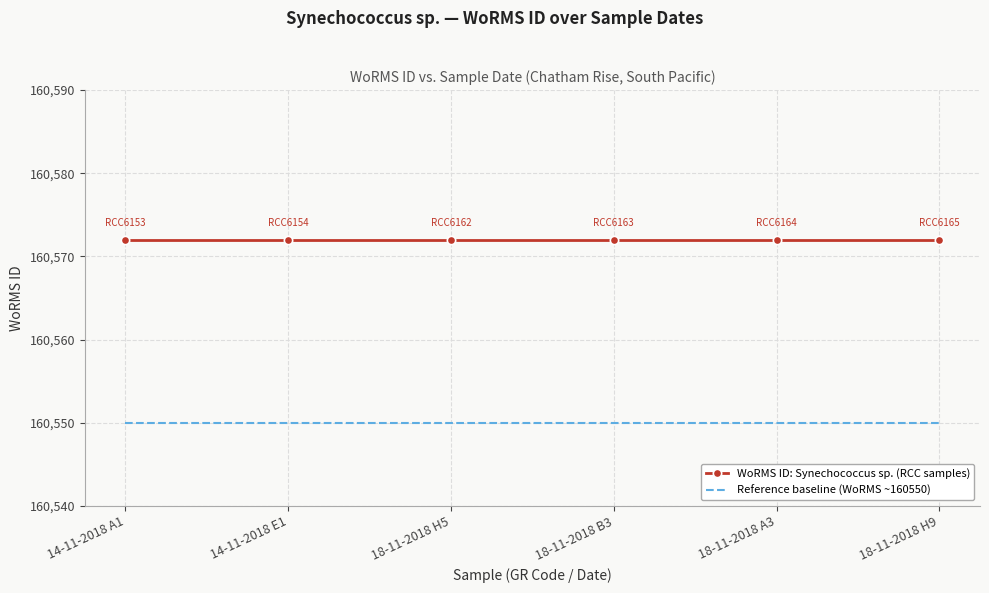

Reading left to right, what are all the values shown in this chart?

WoRMS ID: Synechococcus sp. (RCC samples): 160572	160572	160572	160572	160572	160572
Reference baseline (WoRMS ~160550): 160550	160550	160550	160550	160550	160550